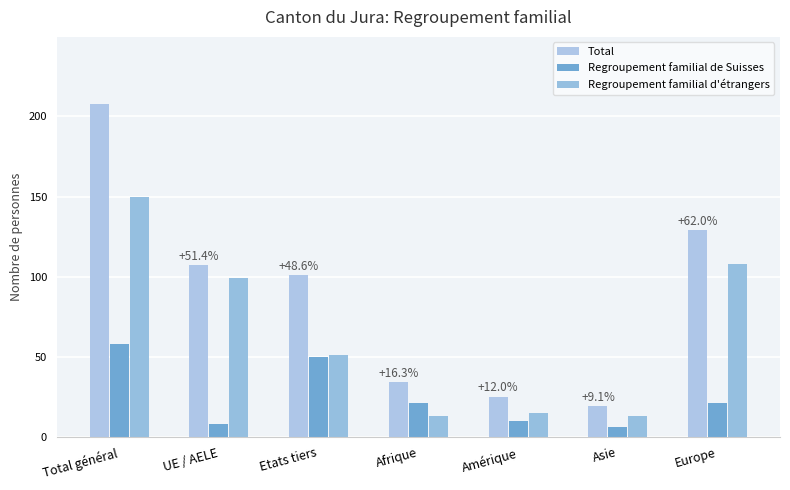

Is the value of Regroupement familial de Suisses at Asie greater than the value of Total at Afrique?

No